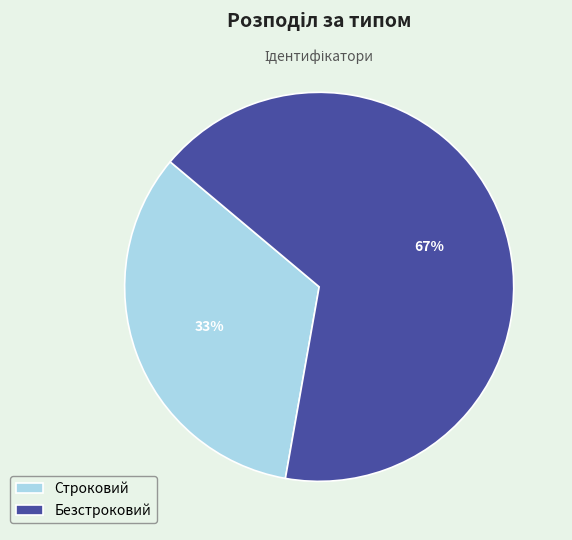

To the nearest percent, what portion does Строковий represent?

33%